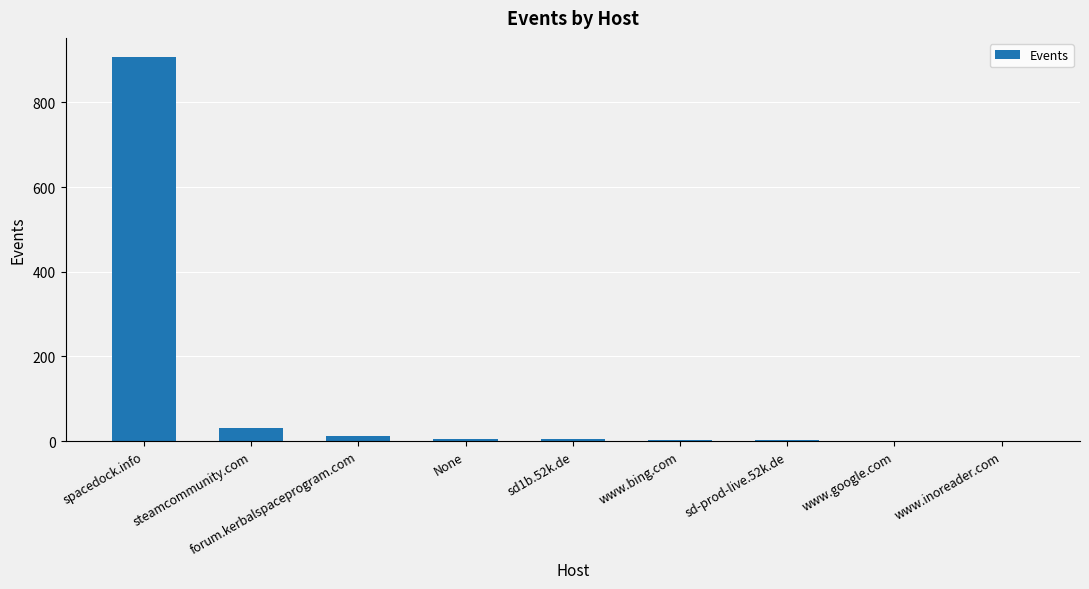

What is the sum of all values?

964